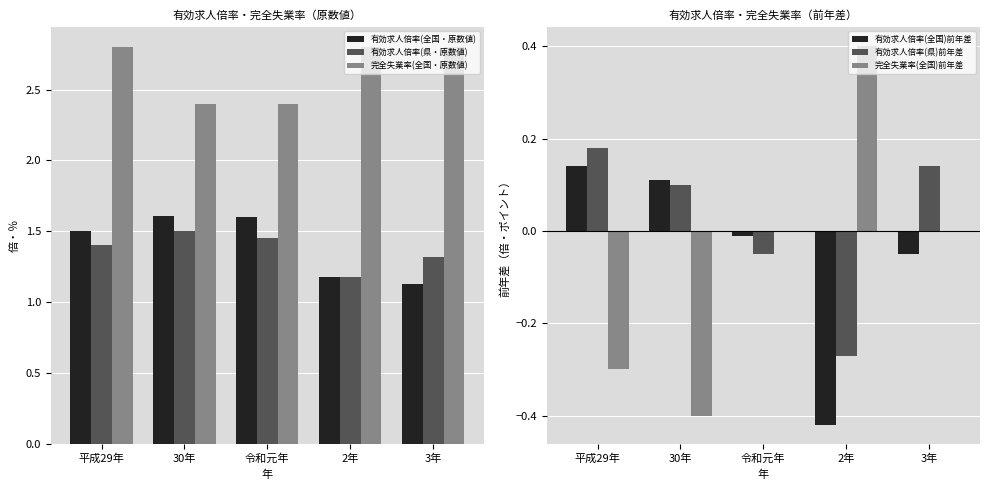

The value of 有効求人倍率(県)前年差 at 3年 is 0.1. True or false?

True